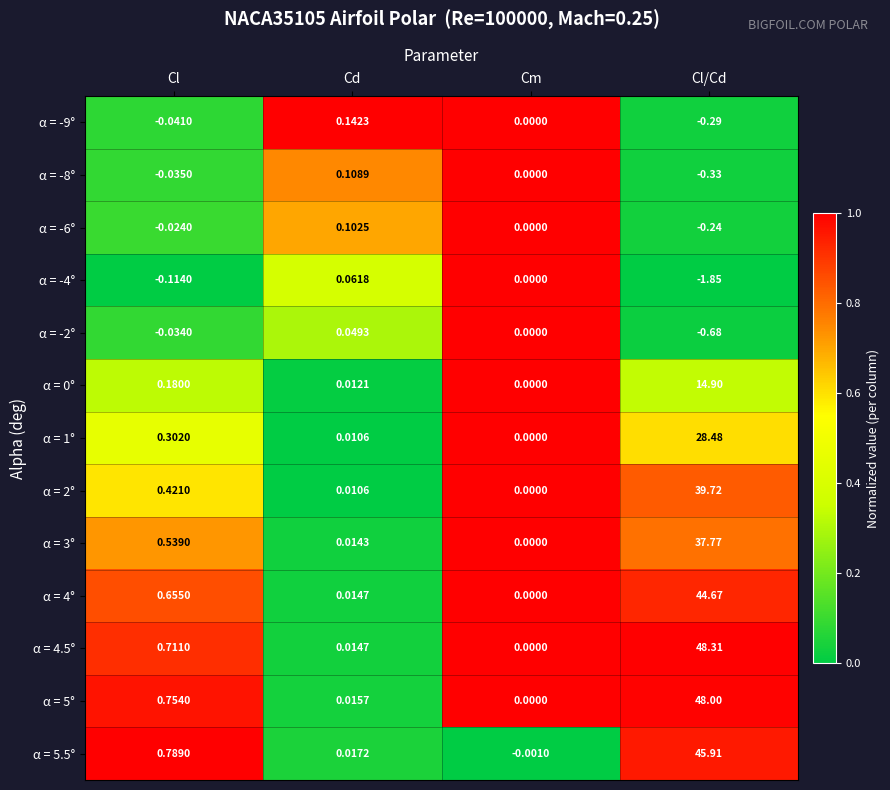

At which label does α = 4.5° reach its minimum?

Cm